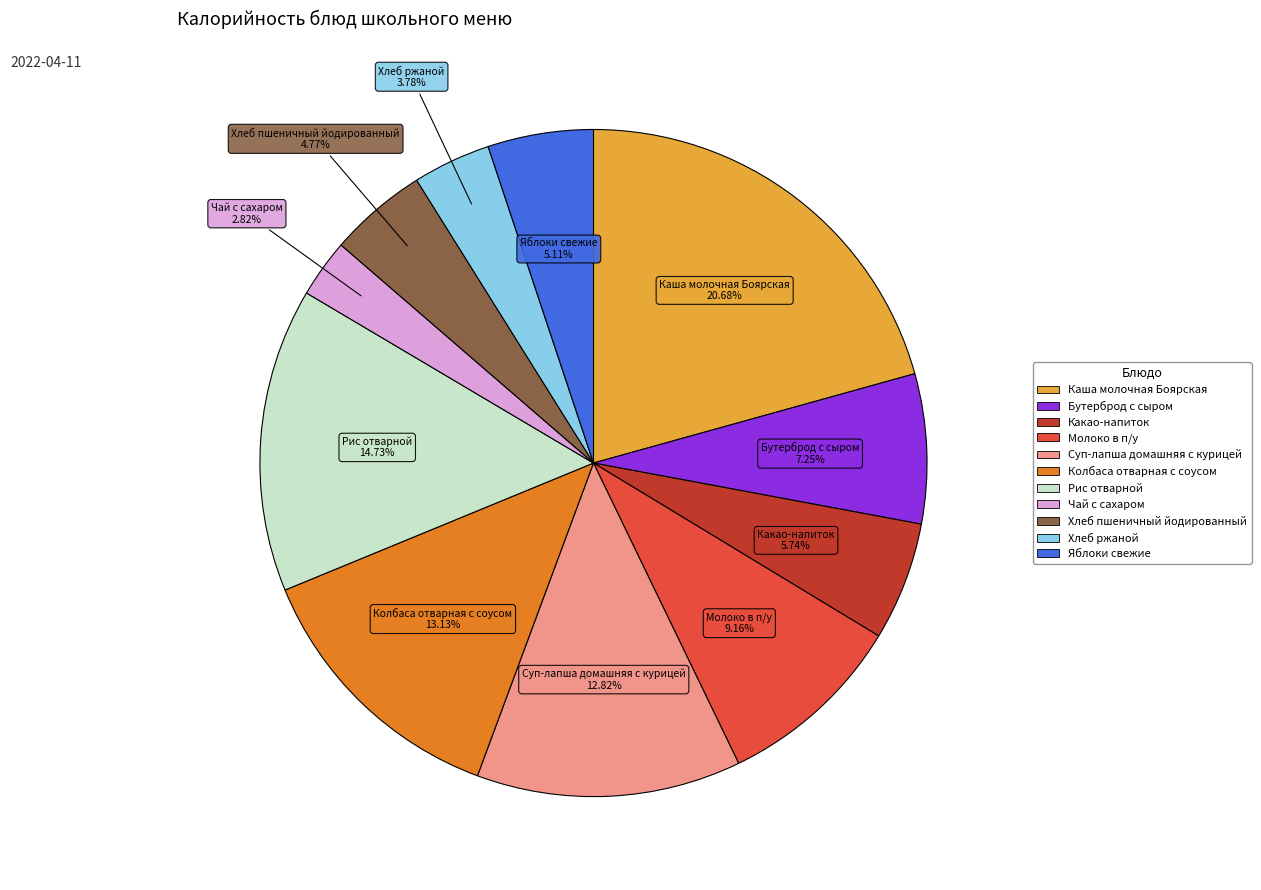

To the nearest percent, what is the difference between the Суп-лапша домашняя с курицей and Рис отварной slice percentages?

2%